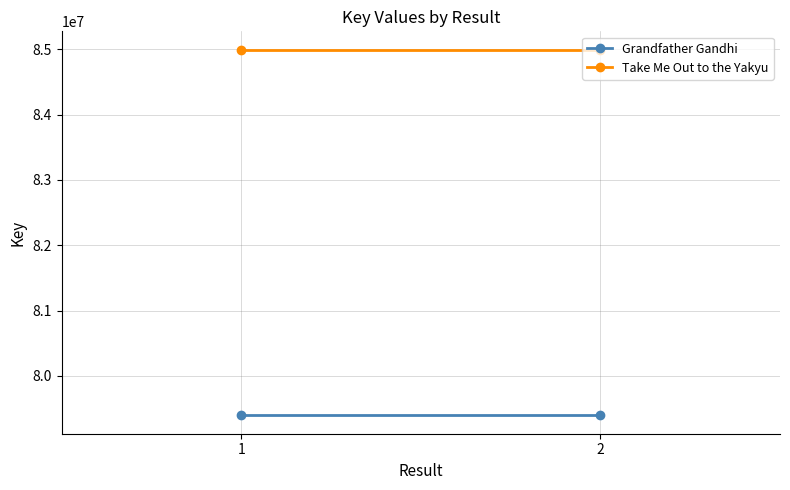

What is the lowest value of the Grandfather Gandhi series?

79393473